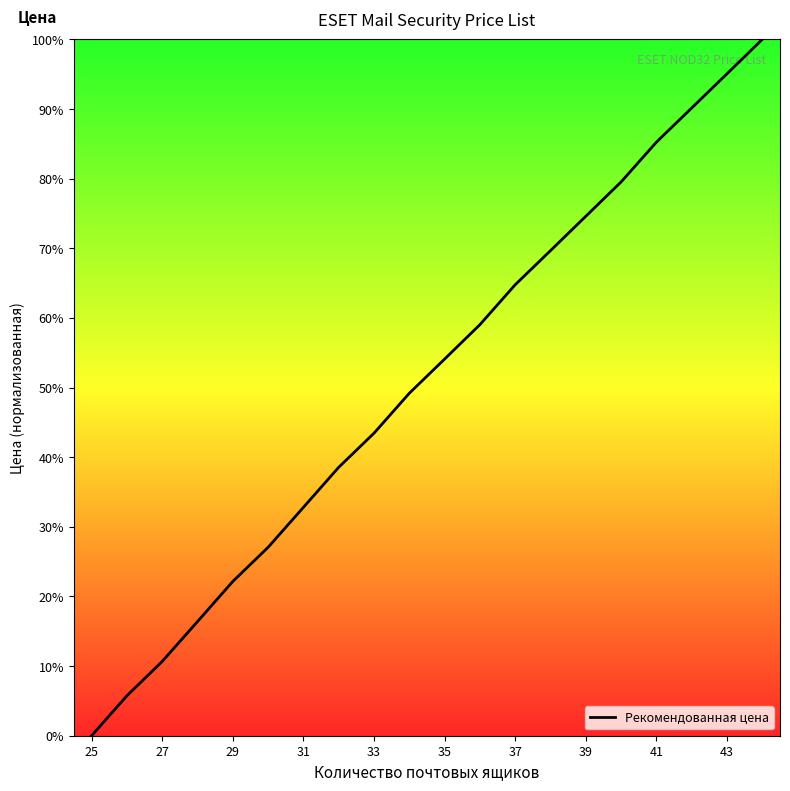

What is the greatest value displayed?

100.0